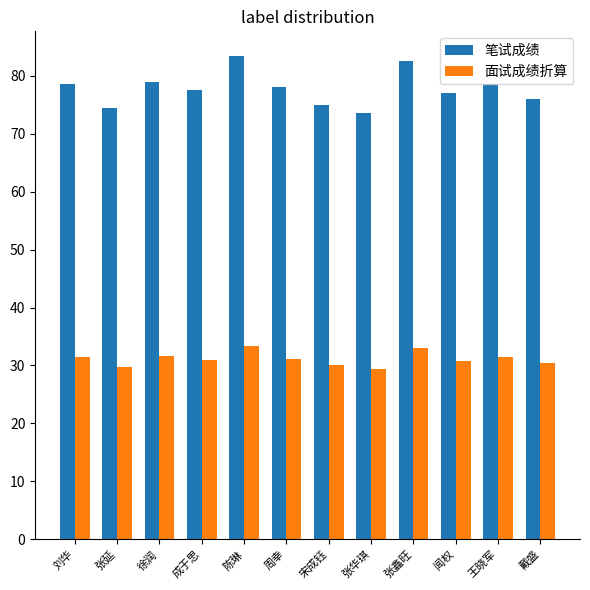

What is the difference between the maximum and minimum values in the 笔试成绩 series?

10.0